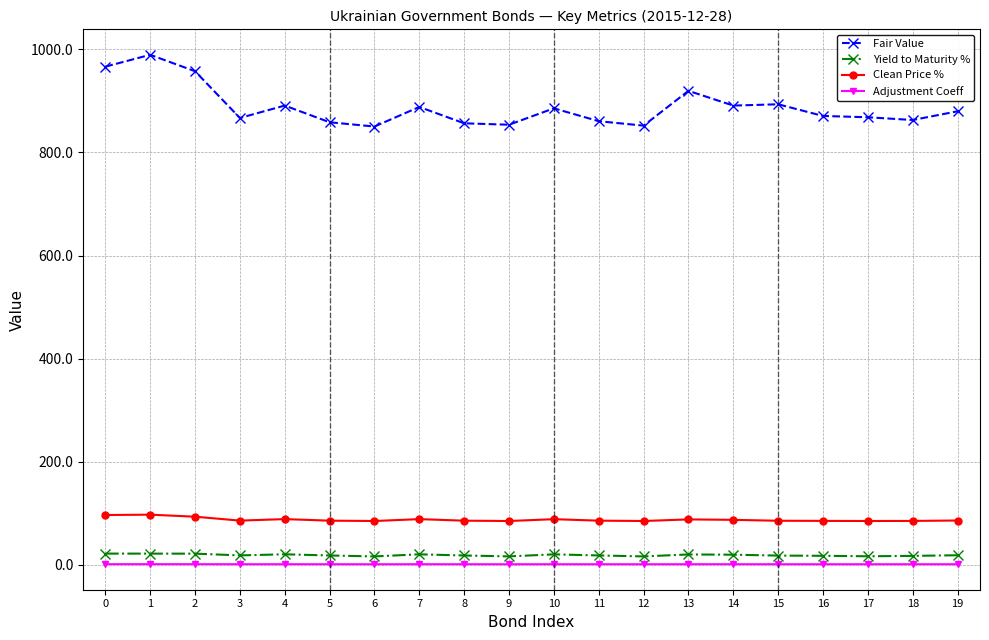

True or false: Yield to Maturity % and Clean Price % intersect in this chart.

False